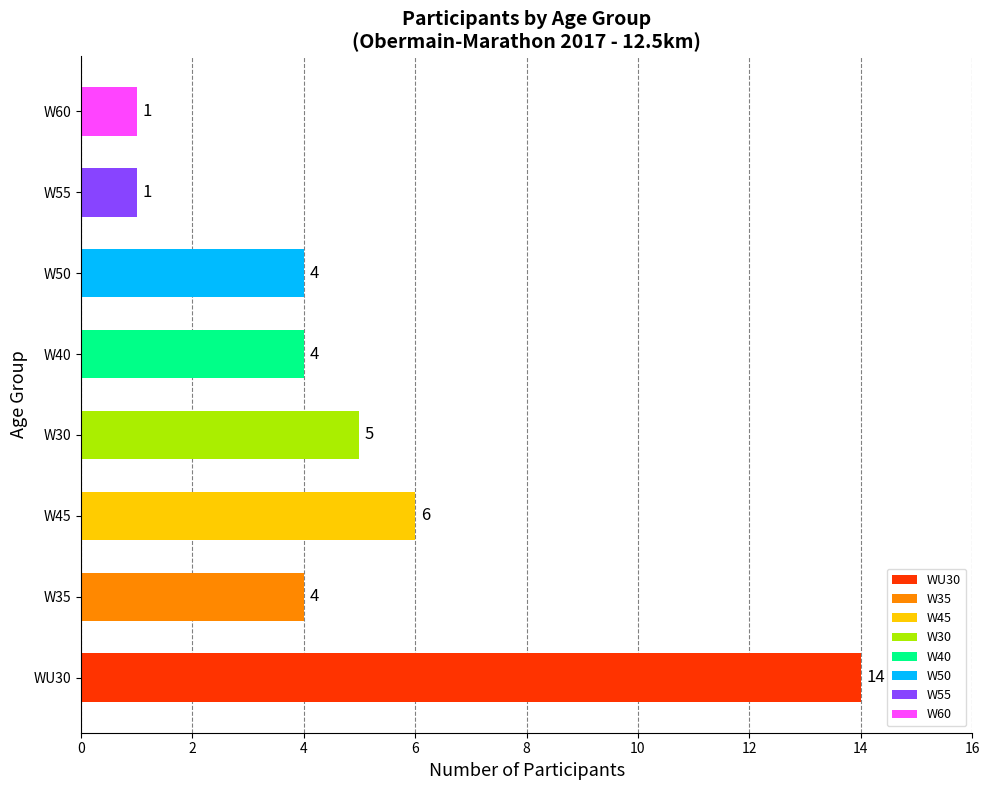

Between W35 and W45, which is larger?

W45